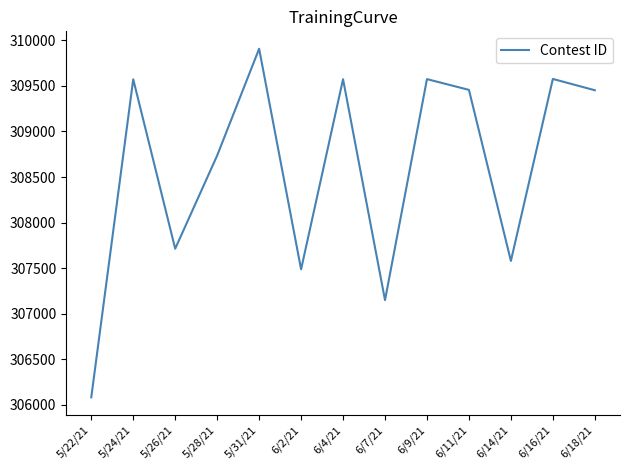

Is it true that the value at 5/22/21 is 455791?

False